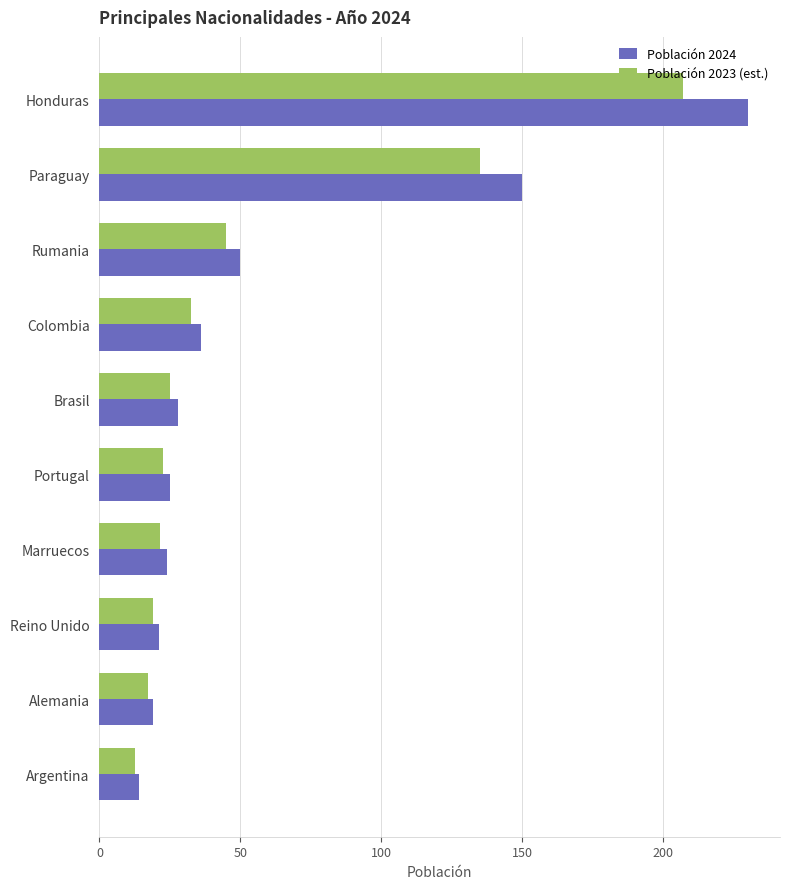

How many values in the Población 2023 (est.) series exceed 25?

5